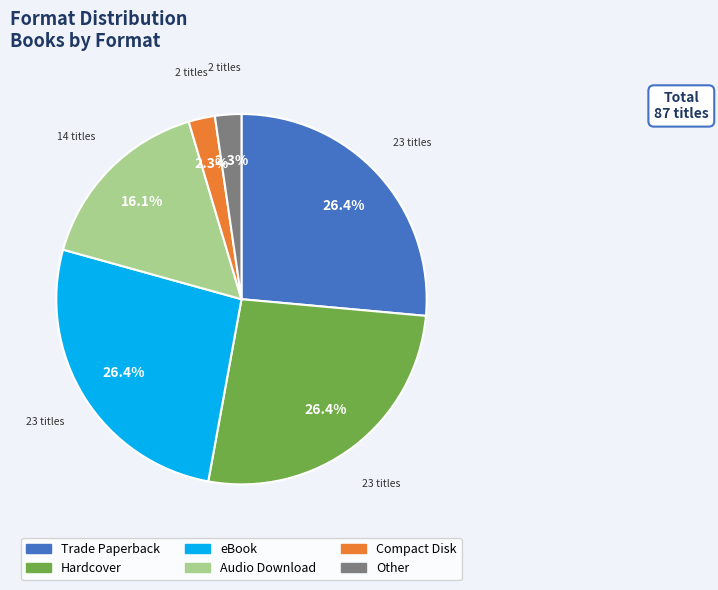

What percentage do Compact Disk and Audio Download together represent?

18.4%